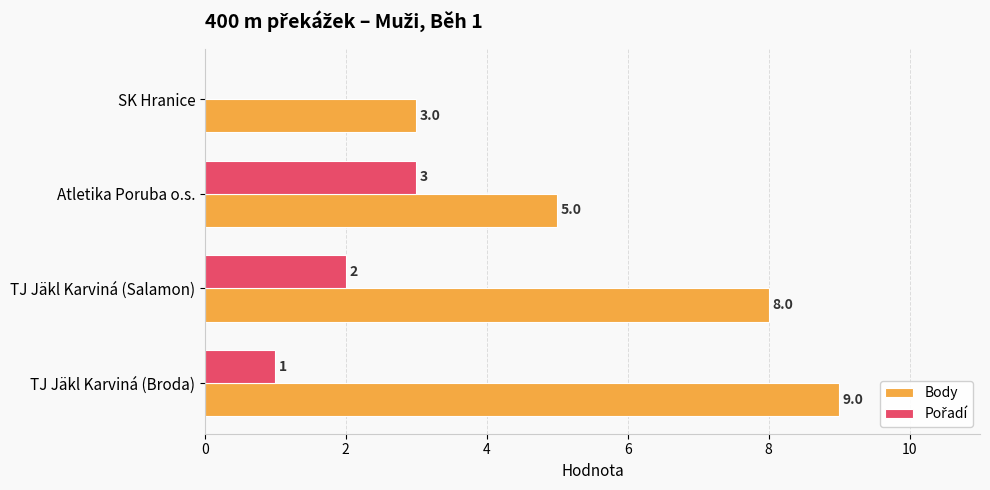

Which series has the largest total across all categories?

Body